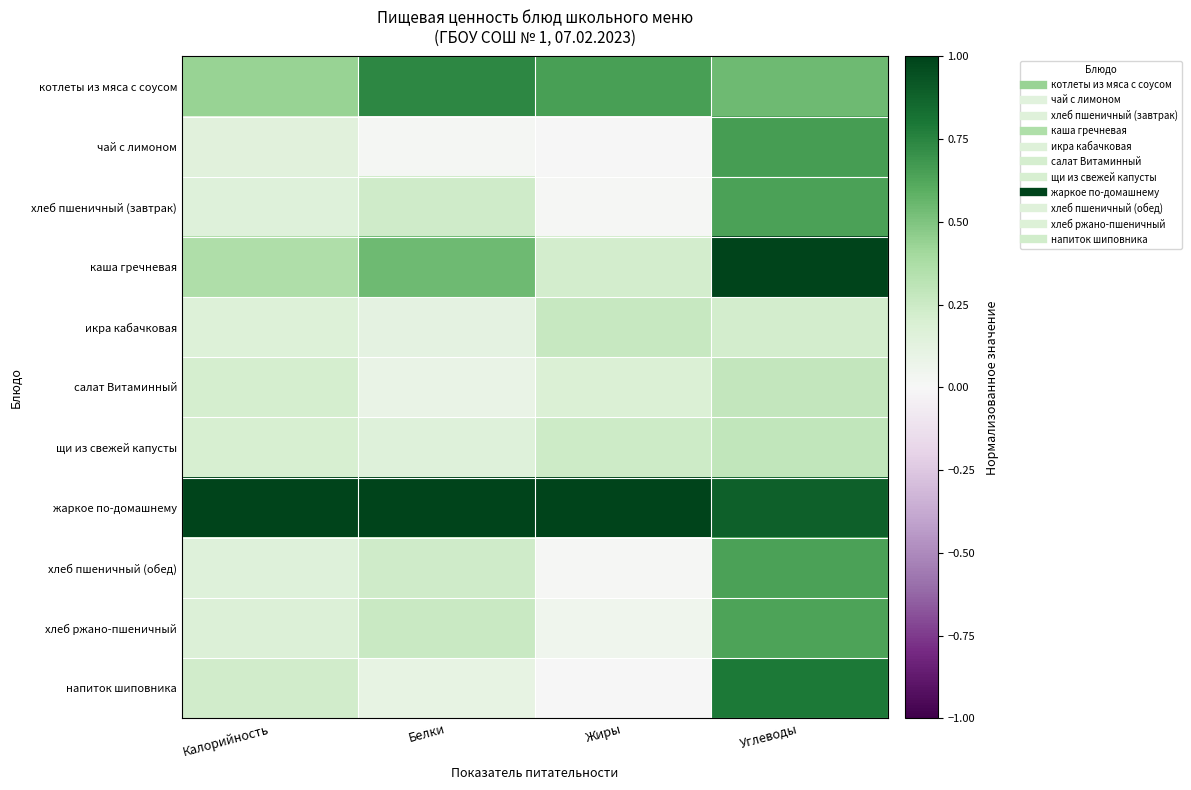

Reading left to right, extract all data points from this chart.

котлеты из мяса с соусом: Калорийность=0.4	Белки=0.7	Жиры=0.6	Углеводы=0.5
чай с лимоном: Калорийность=0.1	Белки=0.0	Жиры=0.0	Углеводы=0.7
хлеб пшеничный (завтрак): Калорийность=0.2	Белки=0.2	Жиры=0.0	Углеводы=0.6
каша гречневая: Калорийность=0.4	Белки=0.5	Жиры=0.2	Углеводы=1.0
икра кабачковая: Калорийность=0.2	Белки=0.1	Жиры=0.3	Углеводы=0.2
салат Витаминный: Калорийность=0.2	Белки=0.1	Жиры=0.2	Углеводы=0.3
щи из свежей капусты: Калорийность=0.2	Белки=0.2	Жиры=0.2	Углеводы=0.3
жаркое по-домашнему: Калорийность=1.0	Белки=1.0	Жиры=1.0	Углеводы=0.9
хлеб пшеничный (обед): Калорийность=0.2	Белки=0.2	Жиры=0.0	Углеводы=0.6
хлеб ржано-пшеничный: Калорийность=0.2	Белки=0.3	Жиры=0.0	Углеводы=0.6
напиток шиповника: Калорийность=0.2	Белки=0.1	Жиры=0.0	Углеводы=0.8